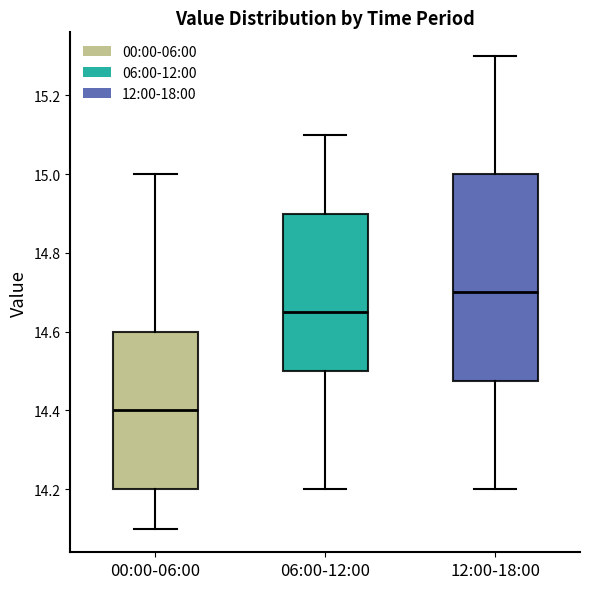

Reading left to right, transcribe this box plot: for each box, give where its median line is, the range the box spans, and where its two whiskers end, as read against the y-axis. The values are not printed on the chart, so give them approximately, as read against the axis.

00:00-06:00: median 14.40, box 14.20 to 14.60, whiskers 14.10 to 15.00
06:00-12:00: median 14.66, box 14.50 to 14.90, whiskers 14.20 to 15.10
12:00-18:00: median 14.70, box 14.48 to 15.00, whiskers 14.20 to 15.30